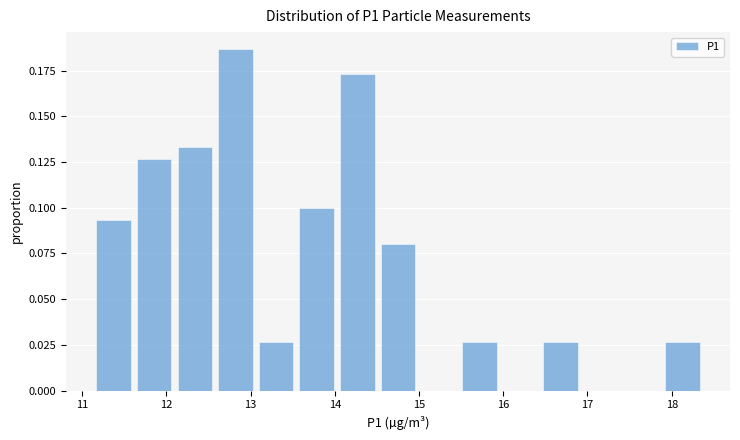

What is the height of the bar covering 15.5 to 16.0 on the x-axis? Neither the bar edges nor the heights are printed on the chart, so give them approximately, as read against the axes.

0.025